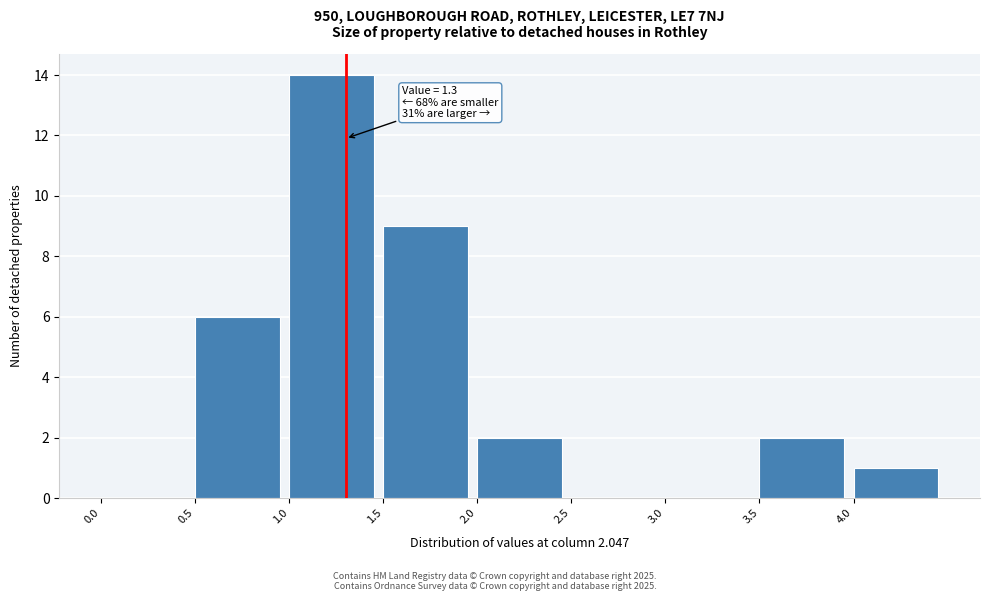

Which range on the x-axis has the tallest bar?

1.0 to 1.5